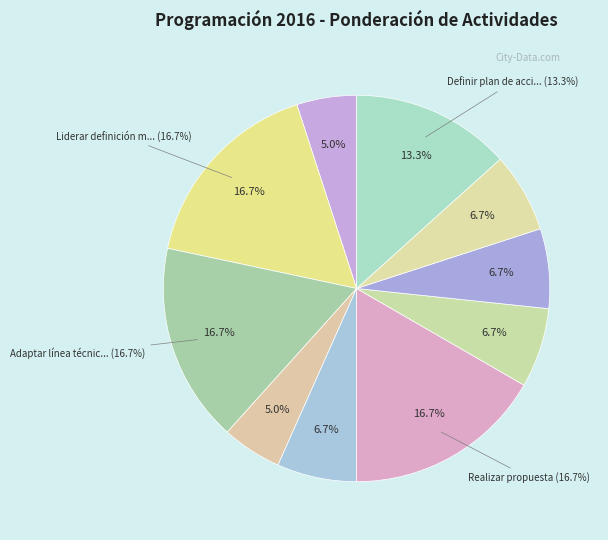

How many segments does this pie chart have?

10